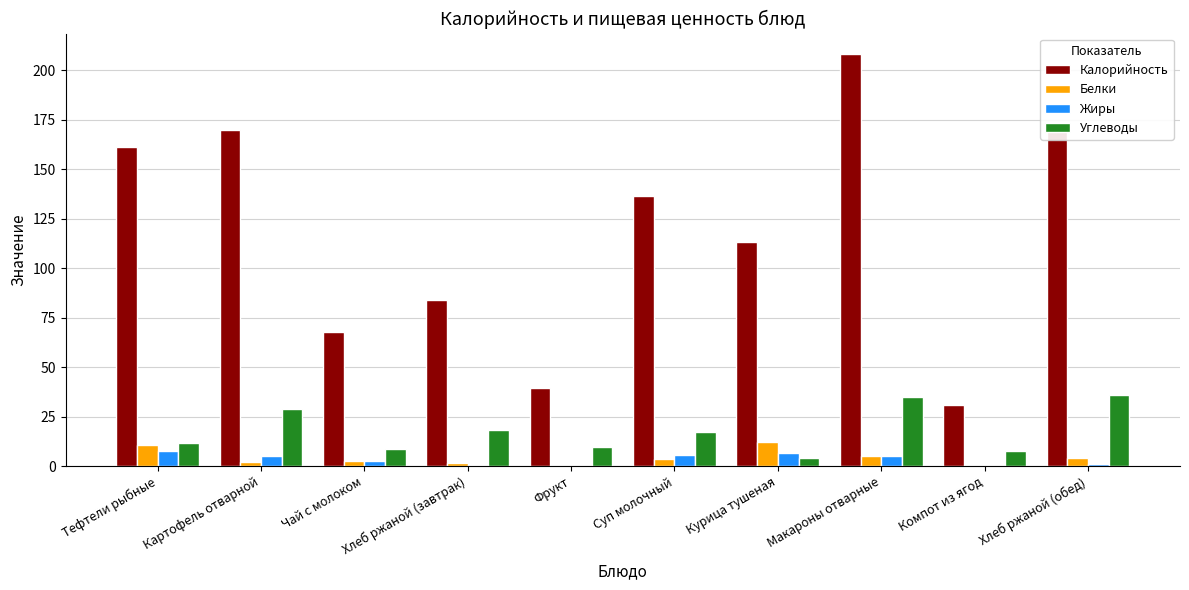

The Калорийность series shows 71.4 at Картофель отварной. True or false?

False